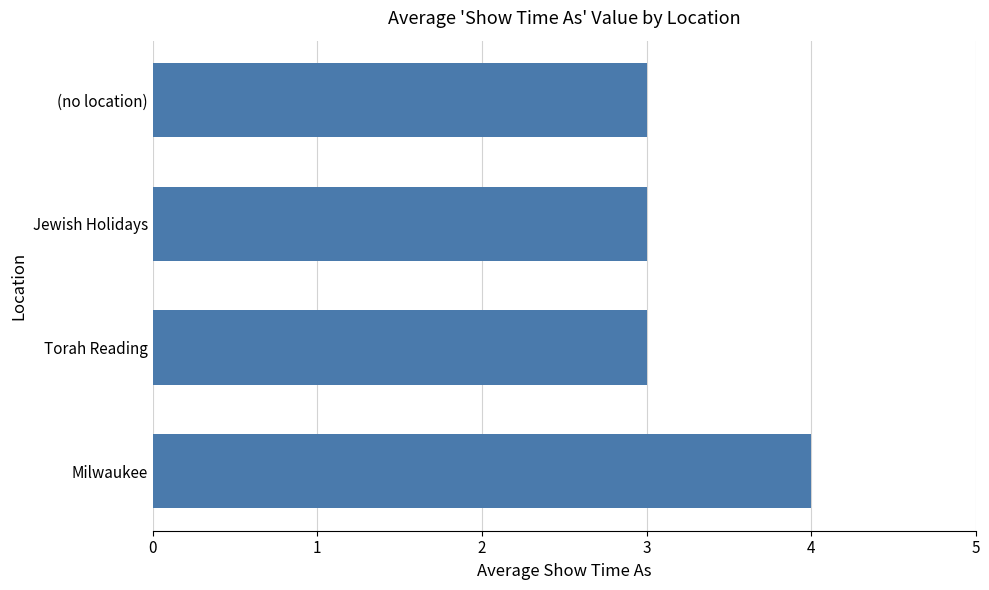

Reading top to bottom, transcribe all the data shown in this chart.

3	3	3	4